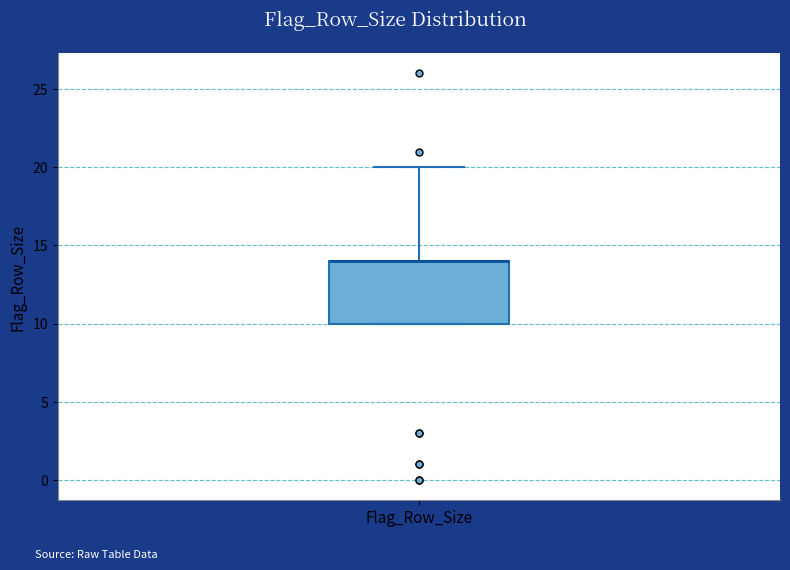

Read this box plot against the y-axis: the position of the median line, the range covered by the box, and the ends of both whiskers. The values are not printed on the chart, so give them approximately, as read against the axis.

median 14 (drawn on the box's upper edge), box 10 to 14, whiskers 10 to 20